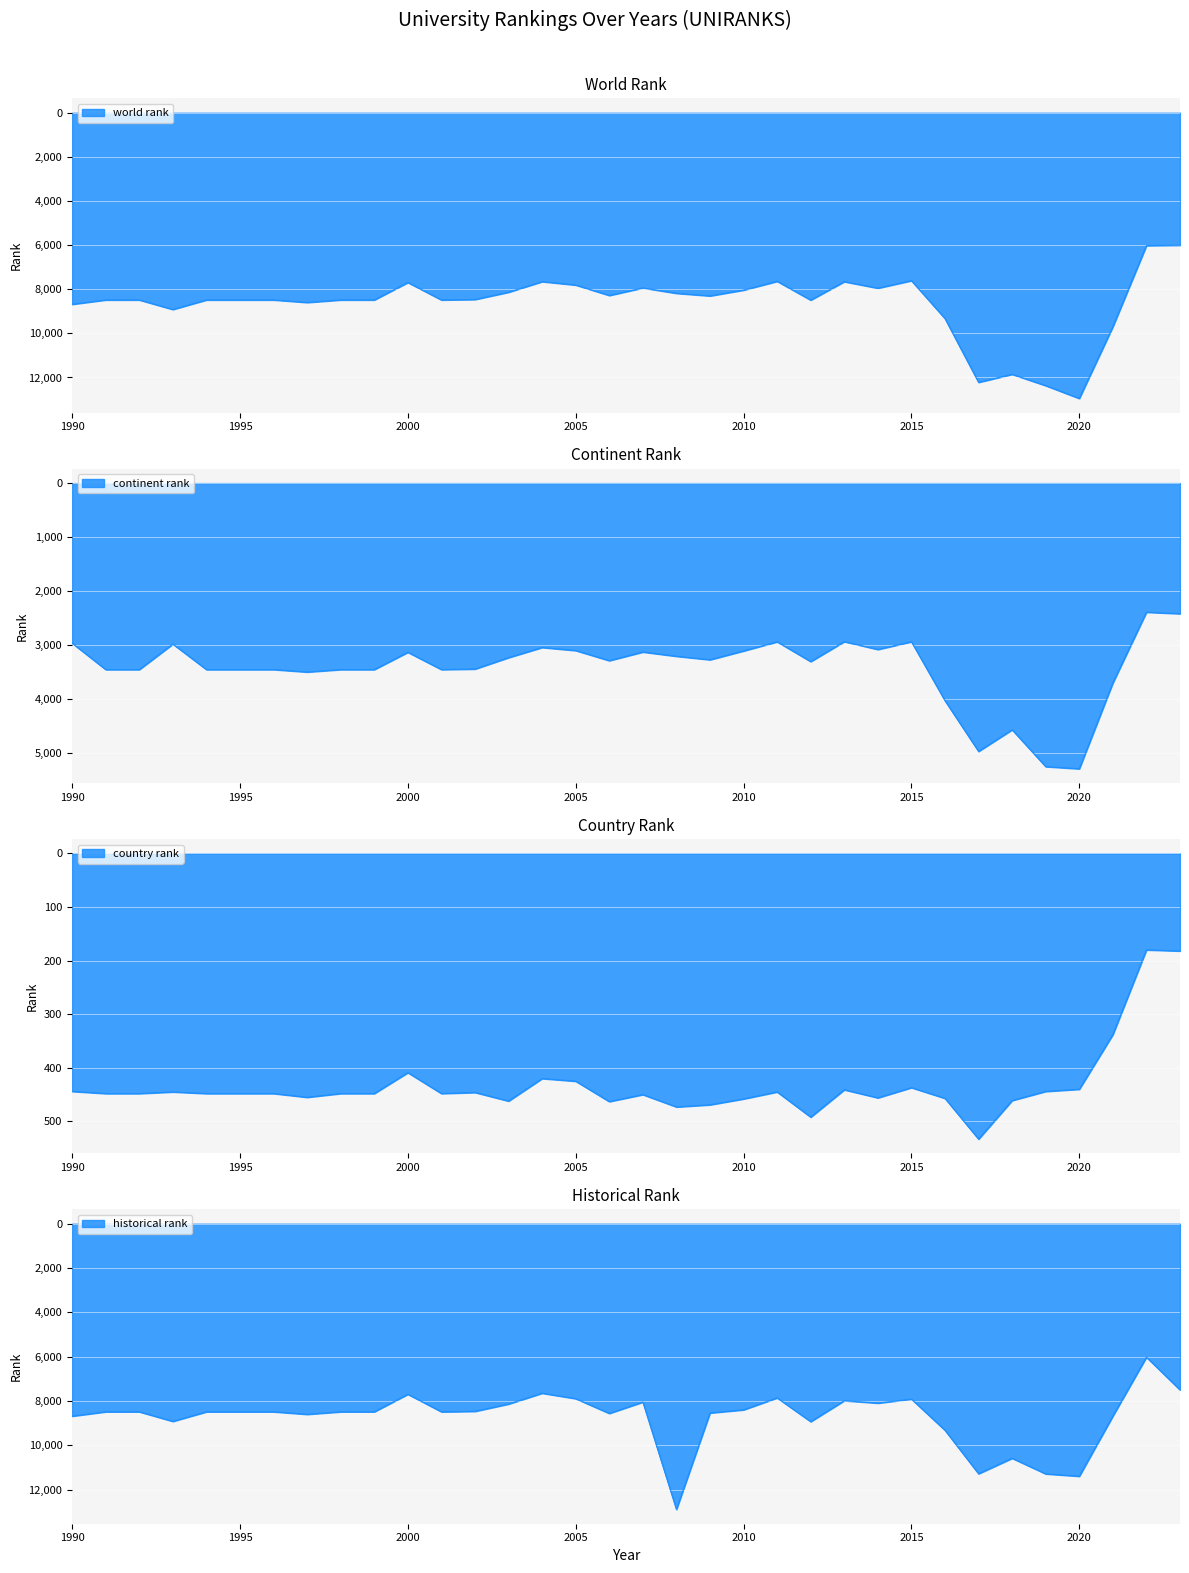

At which category is the sum across all series the highest?

2020